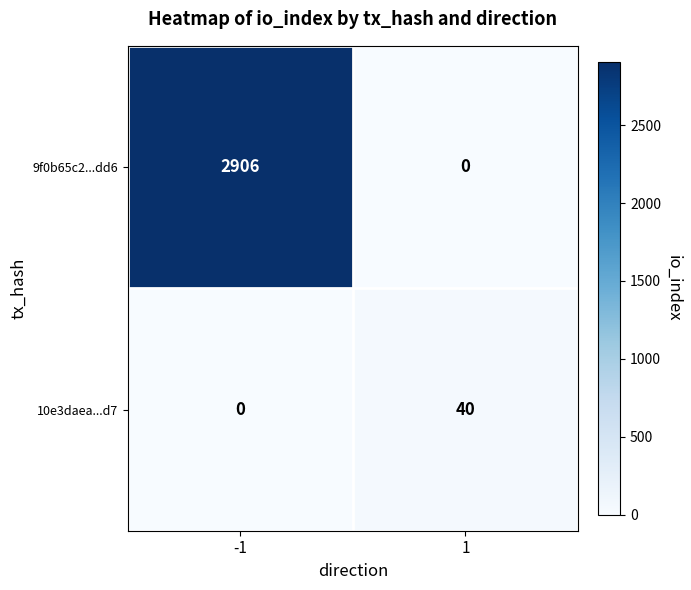

The 10e3daea...d7 series shows 40 at 1. True or false?

True